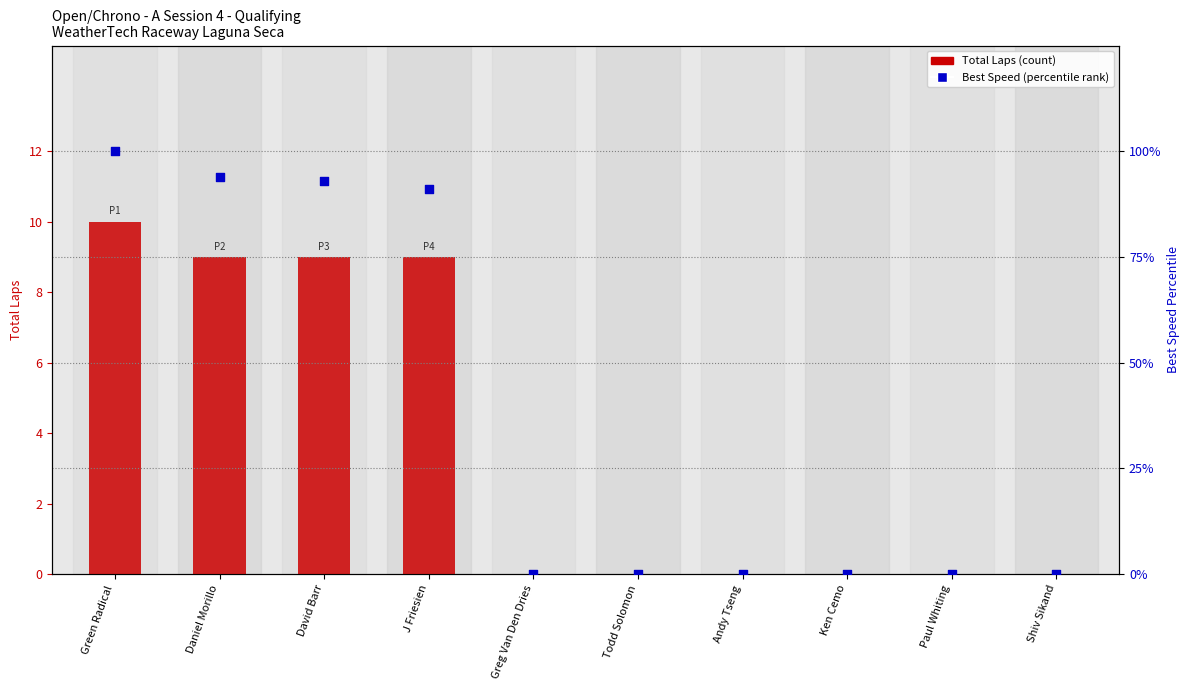

Which series has the largest total across all categories?

Best Speed (percentile)